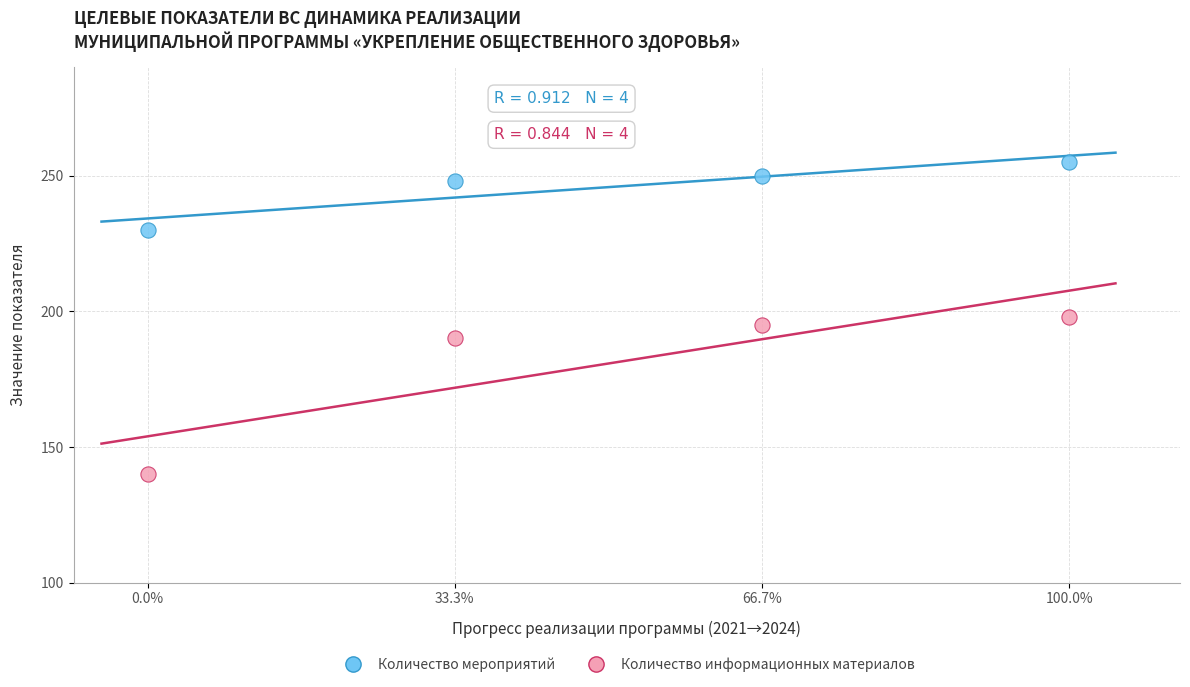

Which series has the widest spread of Y values?

Количество информационных материалов